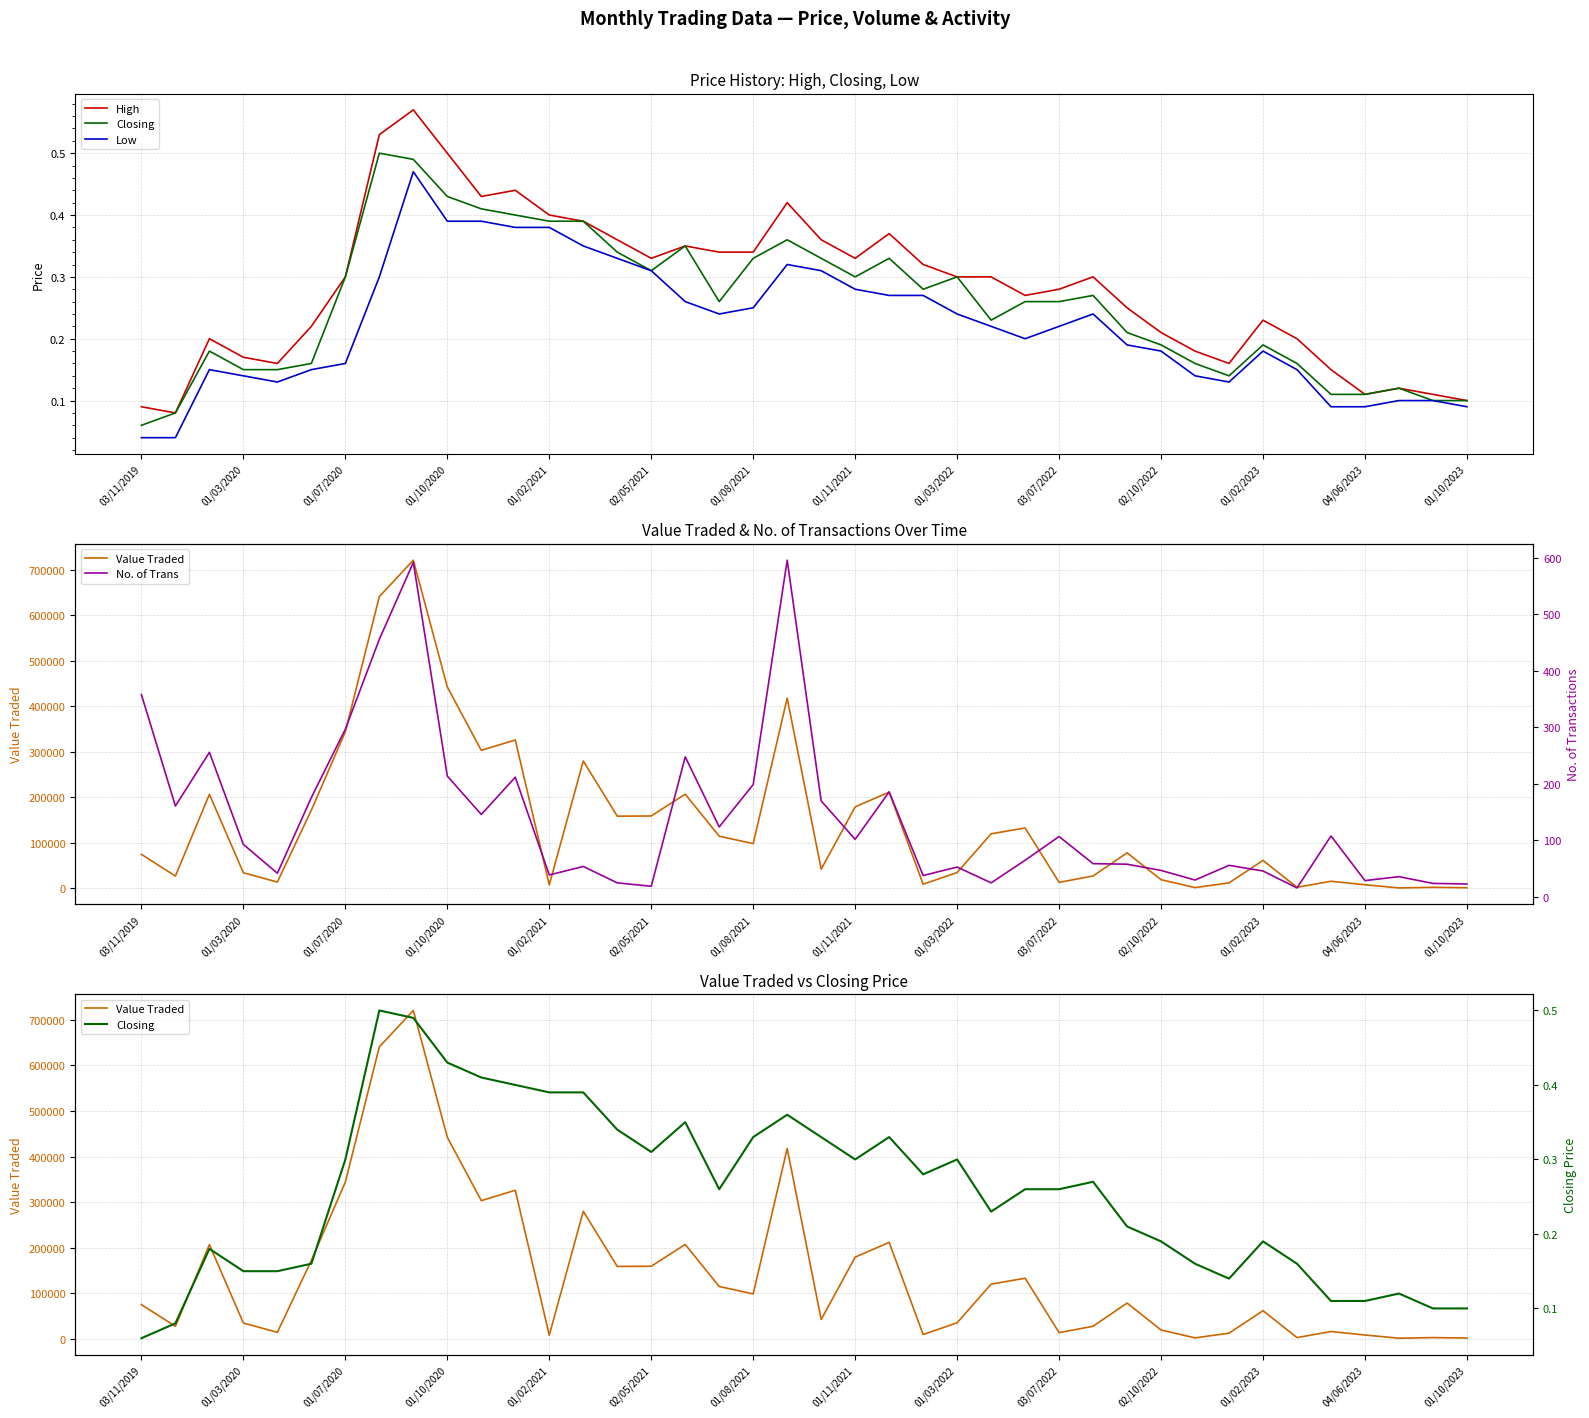

The value of High at 03/11/2019 is 0.1. True or false?

True